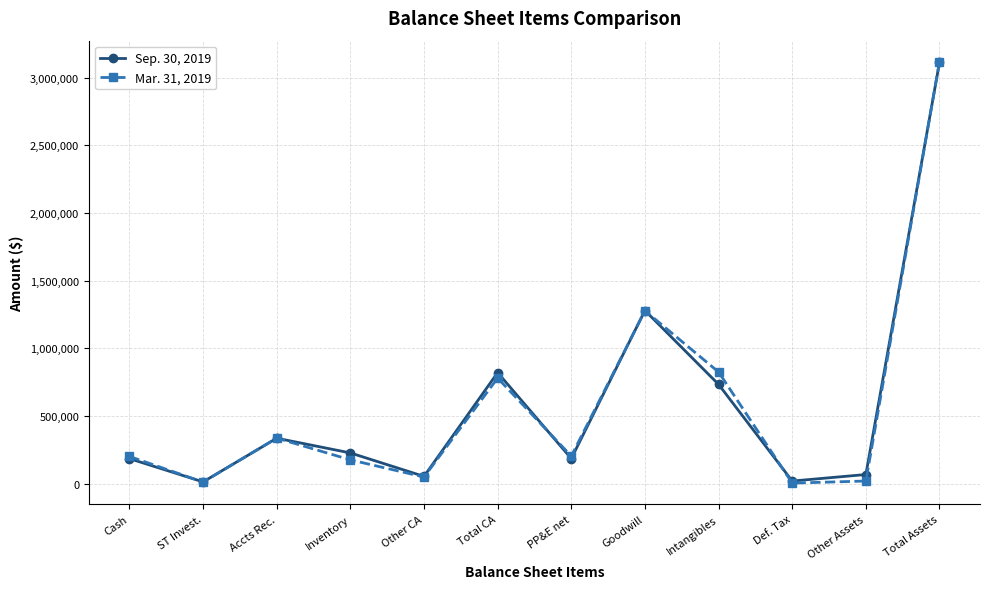

What is the label of the 11th point from the left?

Other Assets